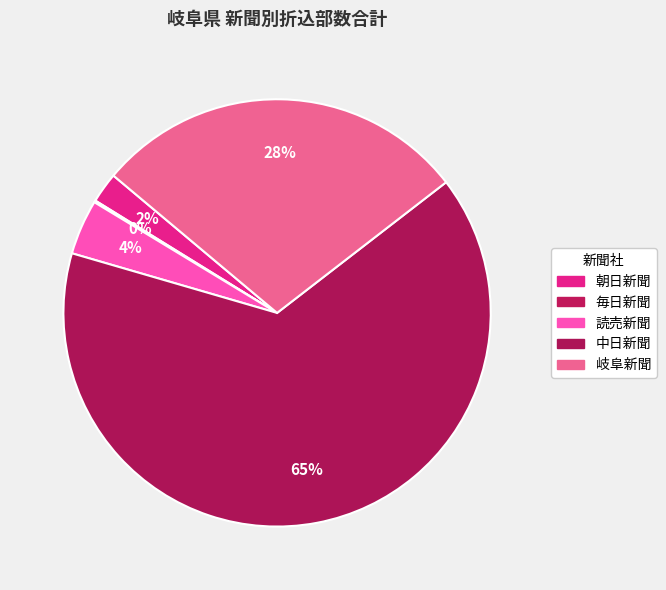

Do 朝日新聞 and 岐阜新聞 together represent more than half of the pie?

No